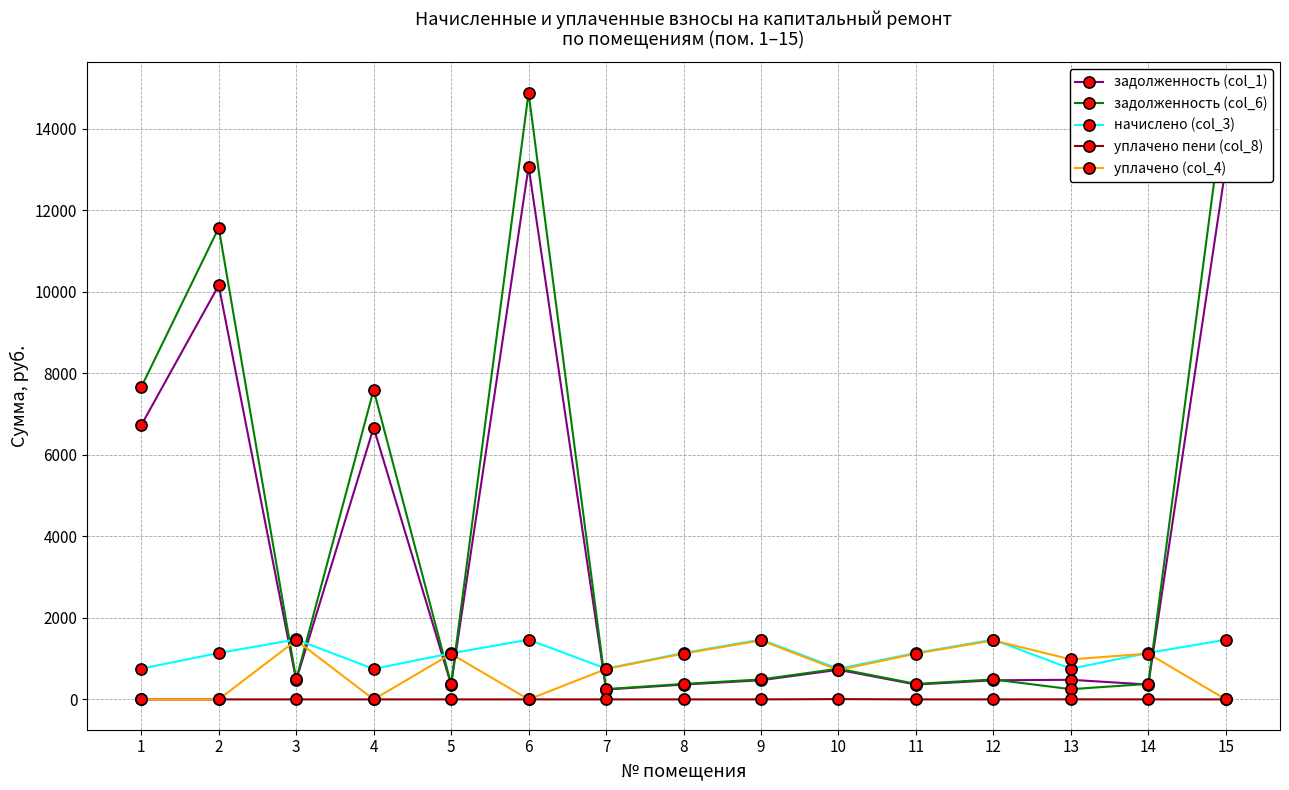

Which series ends up on top after the final intersection of уплачено (col_4) and задолженность (col_1)?

задолженность (col_1)